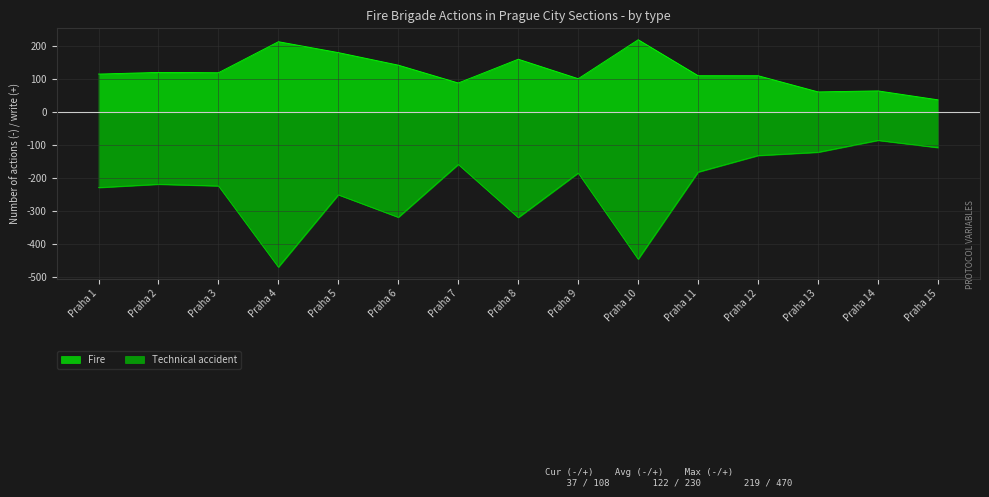

What is the spread (max minus min) of values at Praha 6?

461